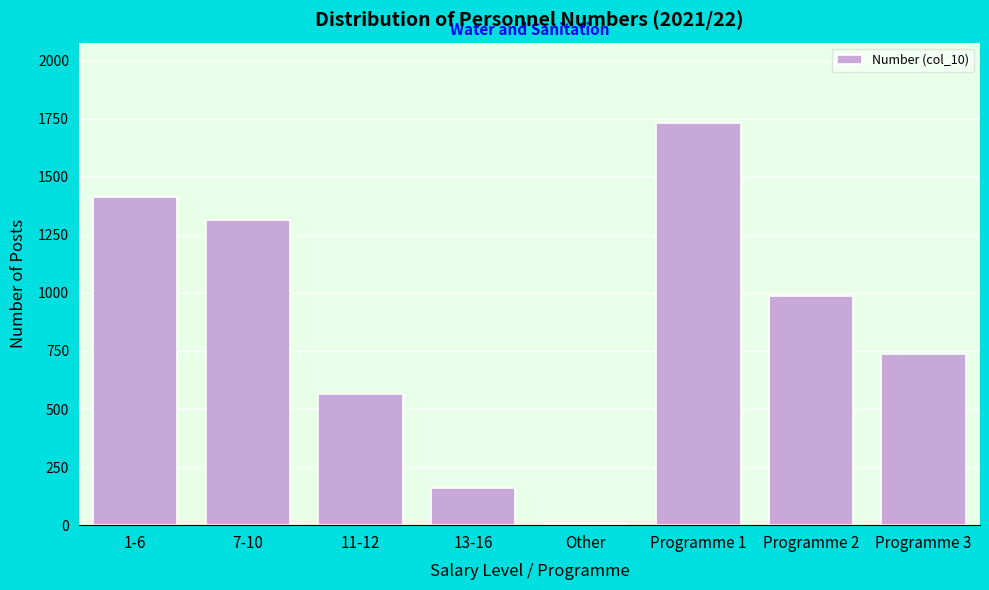

Reading left to right, list all the values displayed in this chart.

1-6=1411.0	7-10=1313.9	11-12=565.0	13-16=161.0	Other=3.0	Programme 1=1731.0	Programme 2=988.0	Programme 3=735.0